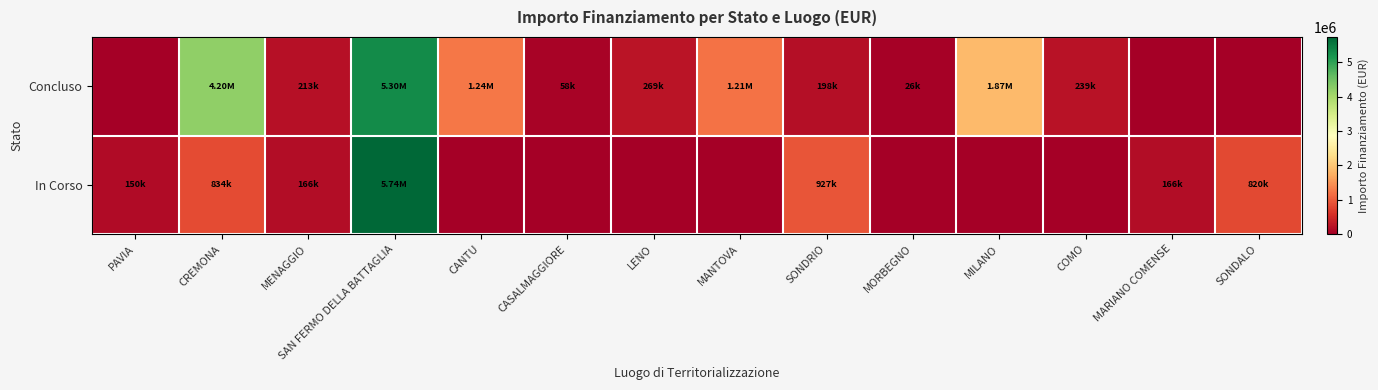

Which series changed the most between CASALMAGGIORE and SONDRIO?

In Corso